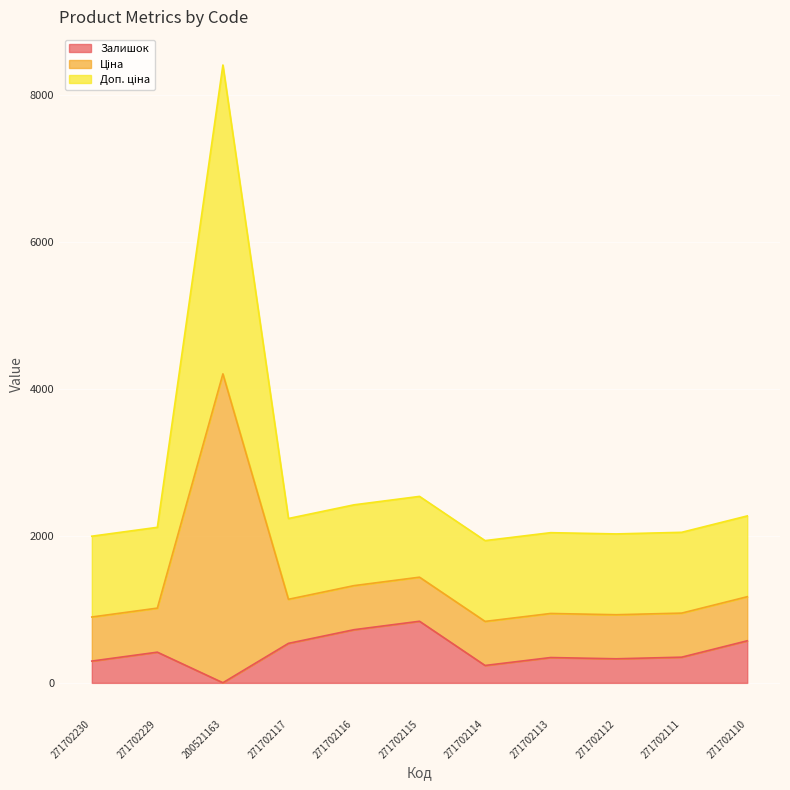

What is the difference between the second highest and second lowest values in the Залишок series?

487.0